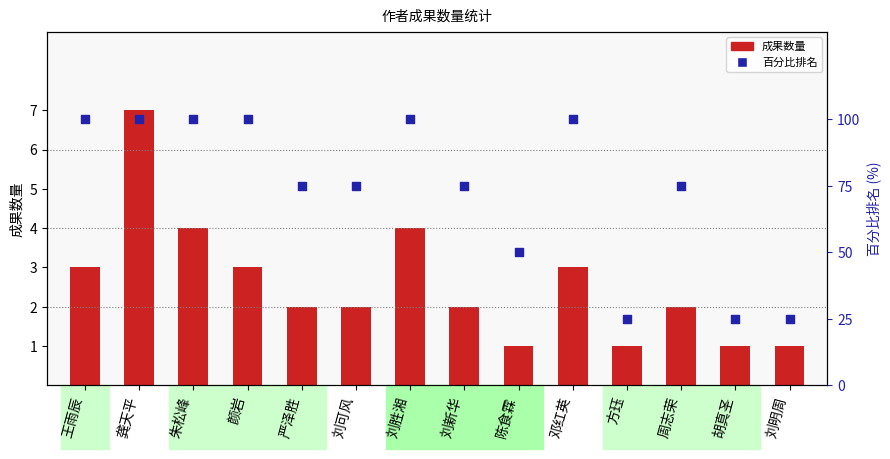

At which category is the sum across all series the highest?

龚天平